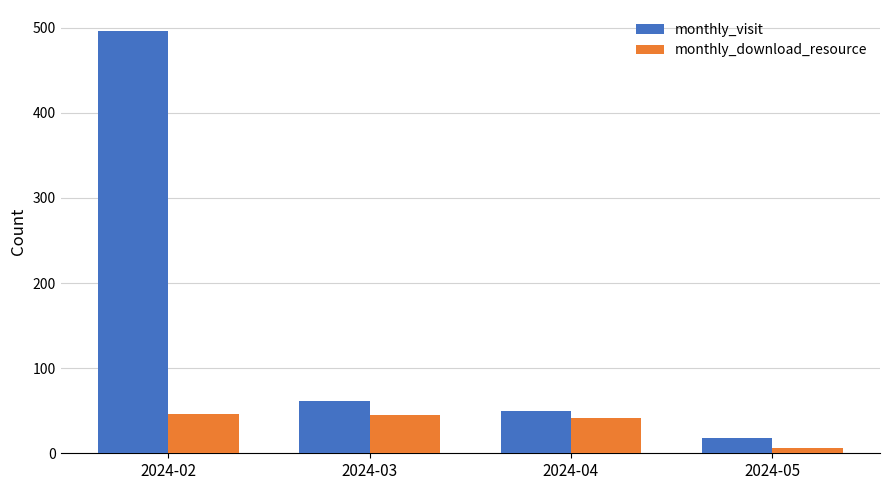

Is it true that monthly_download_resource equals 12 at 2024-04?

False